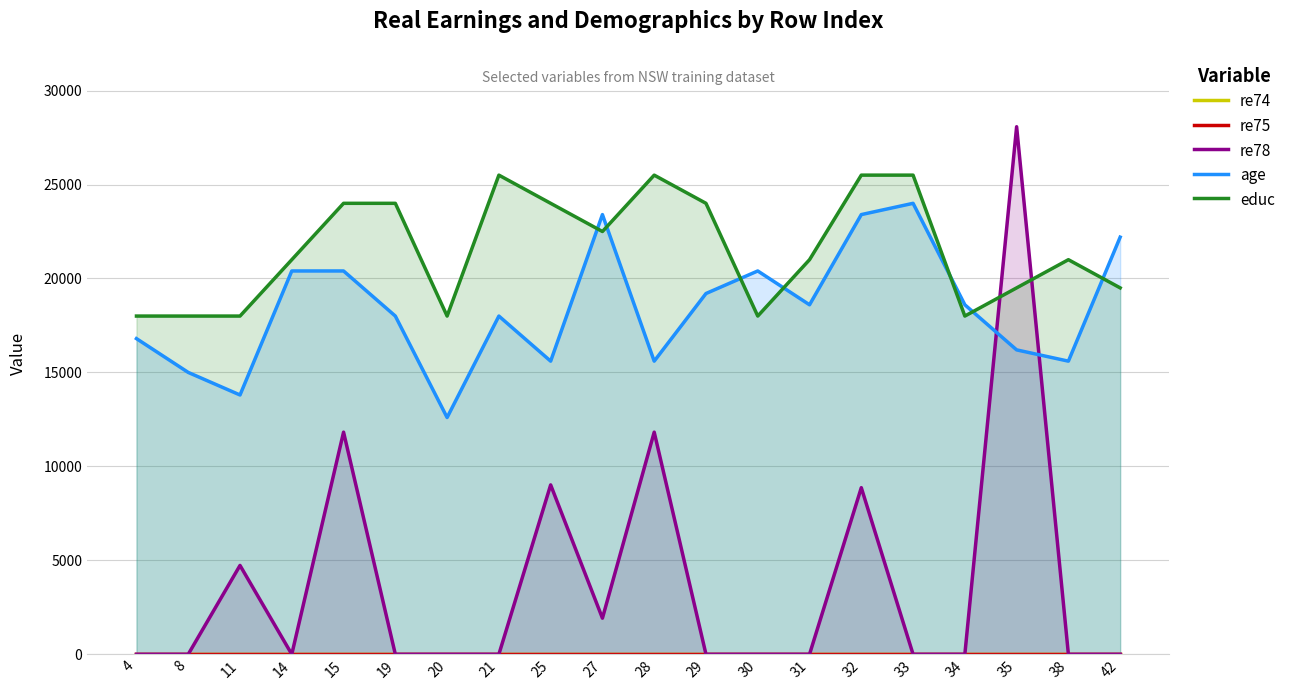

How many lines are shown in the chart?

5